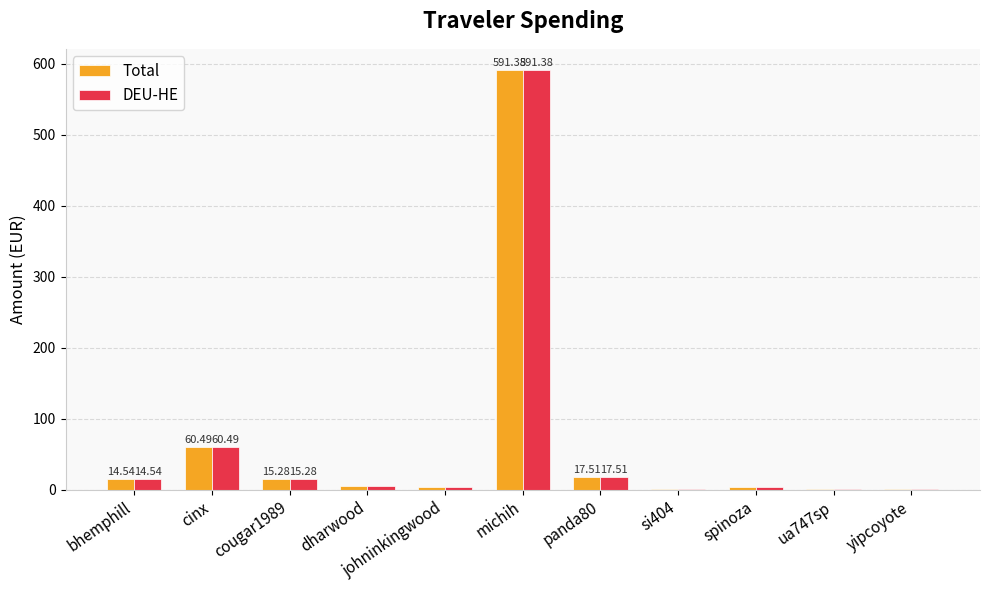

Is it true that DEU-HE equals 14.0 at cinx?

False